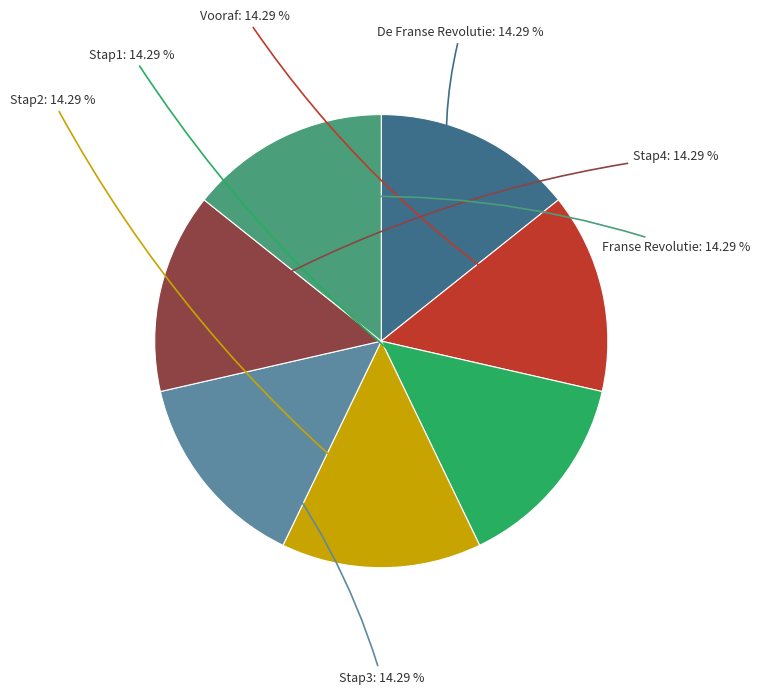

Approximately how many times larger is the value at Stap3 compared to De Franse Revolutie?

1.0